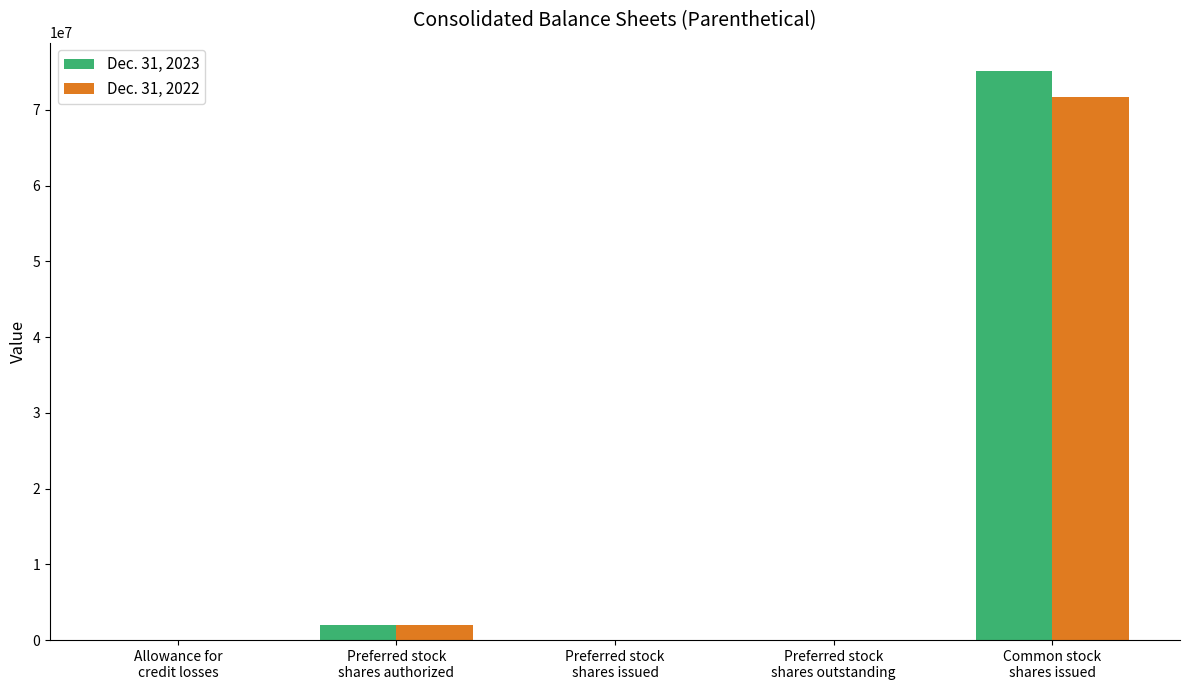

Which series has the largest total across all categories?

Dec. 31, 2023